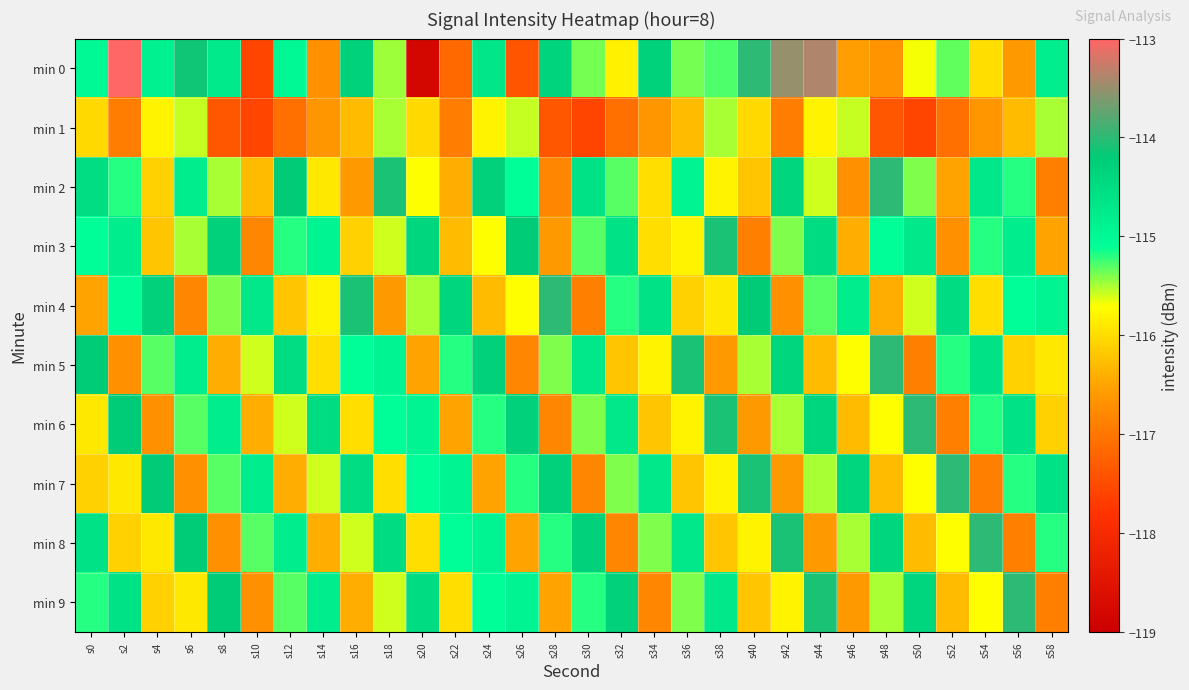

Between s12 and s48, which series saw the biggest shift?

min 0